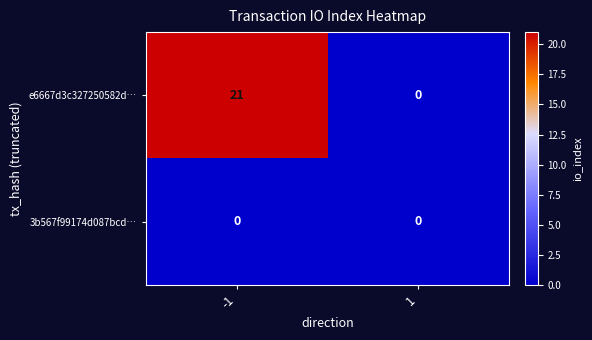

At which category is the sum across all series the highest?

-1